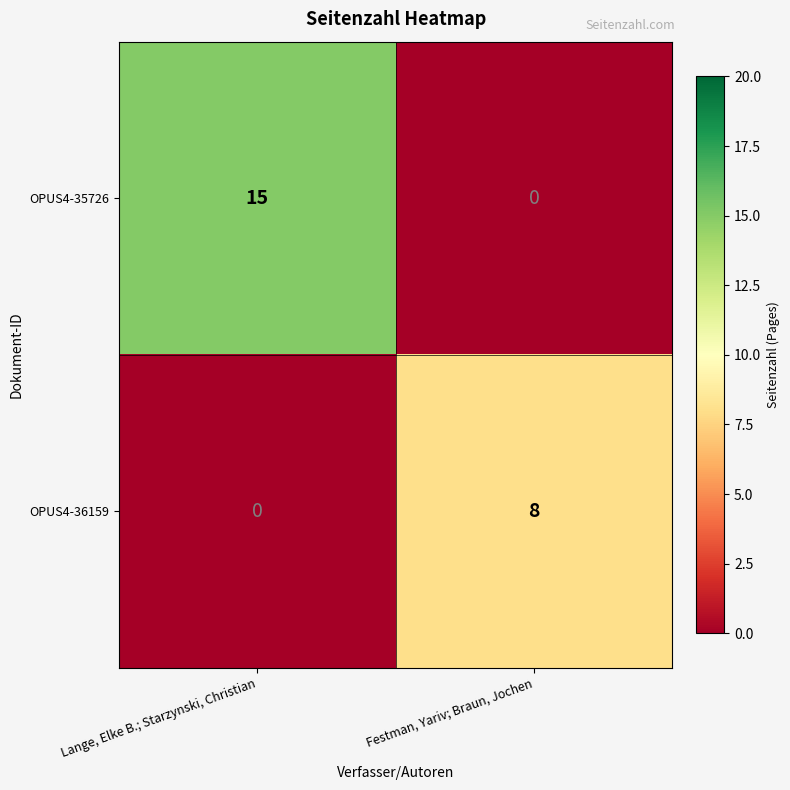

What is the difference between the OPUS4-35726 values at Festman, Yariv; Braun, Jochen and Lange, Elke B.; Starzynski, Christian?

15